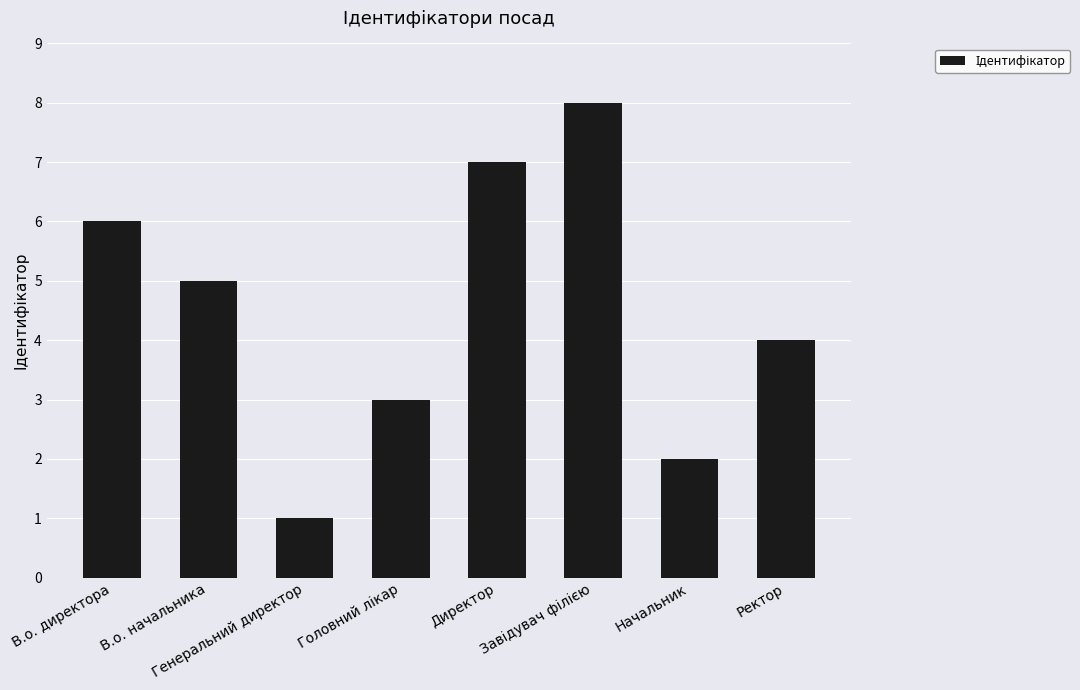

What position from the right is Начальник?

2